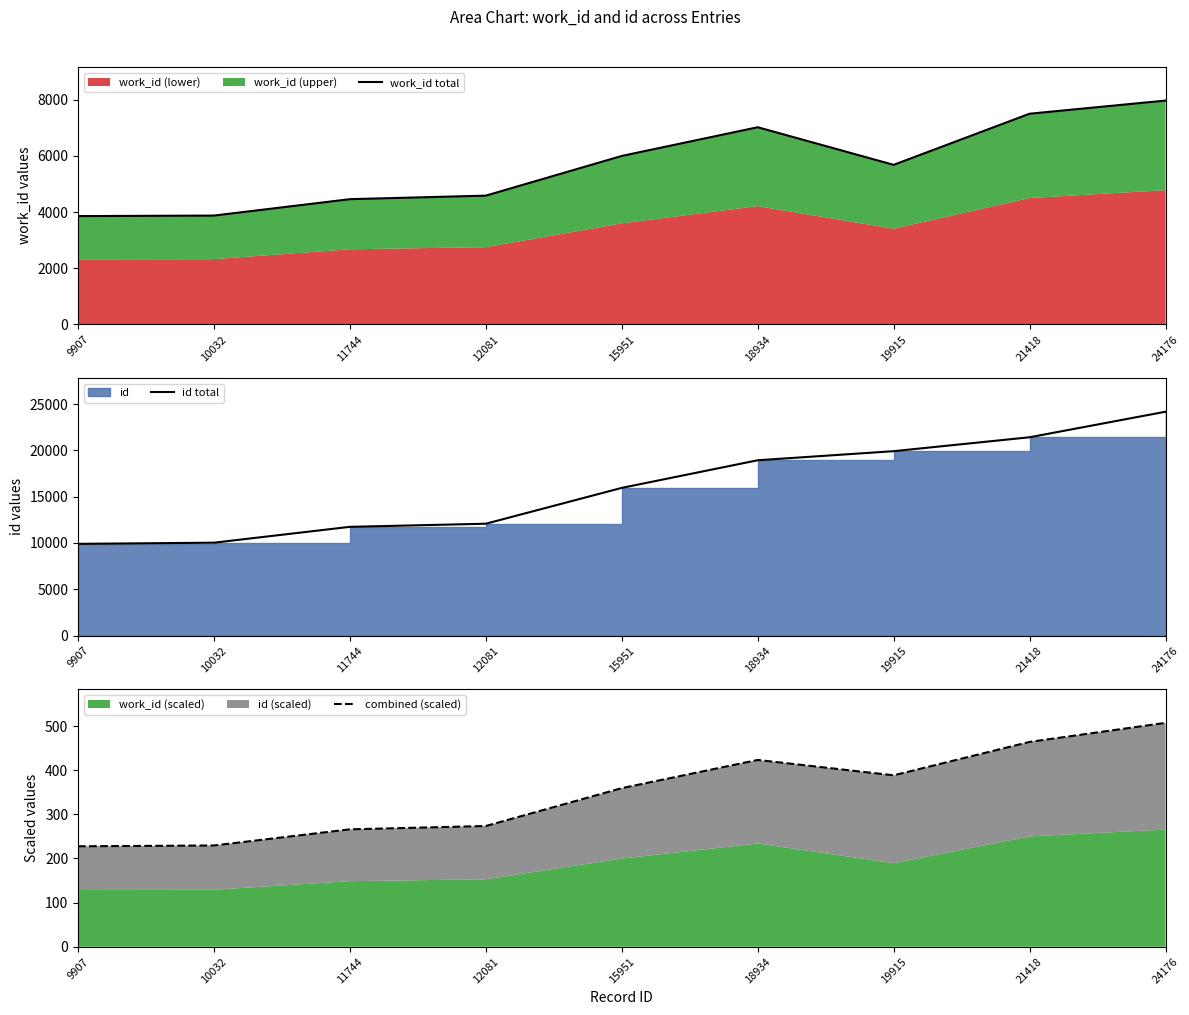

What is the value of the id total point at the 2nd from the left?

10032.0